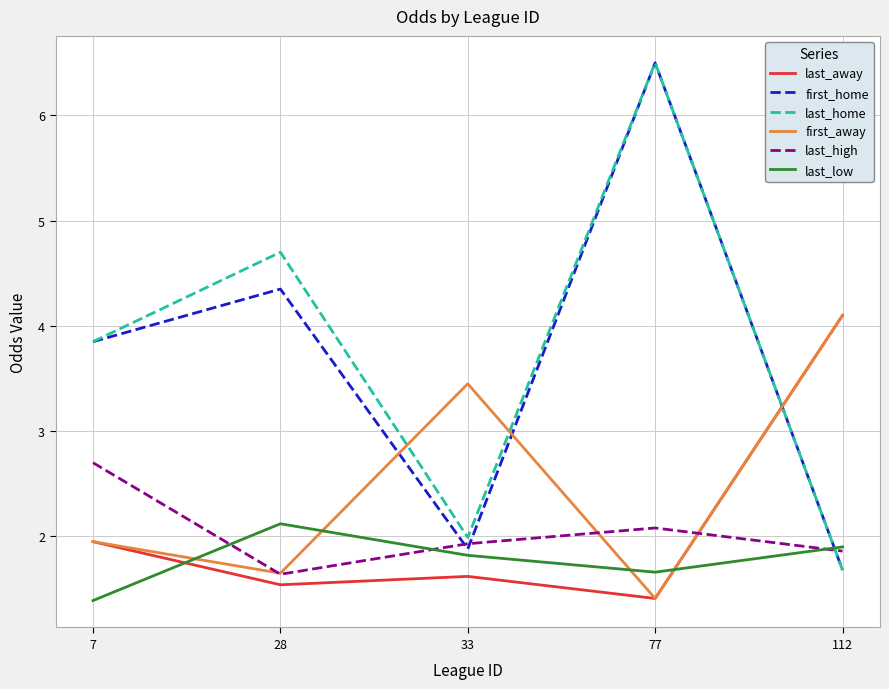

What is the spread (max minus min) of values at 7?

2.5